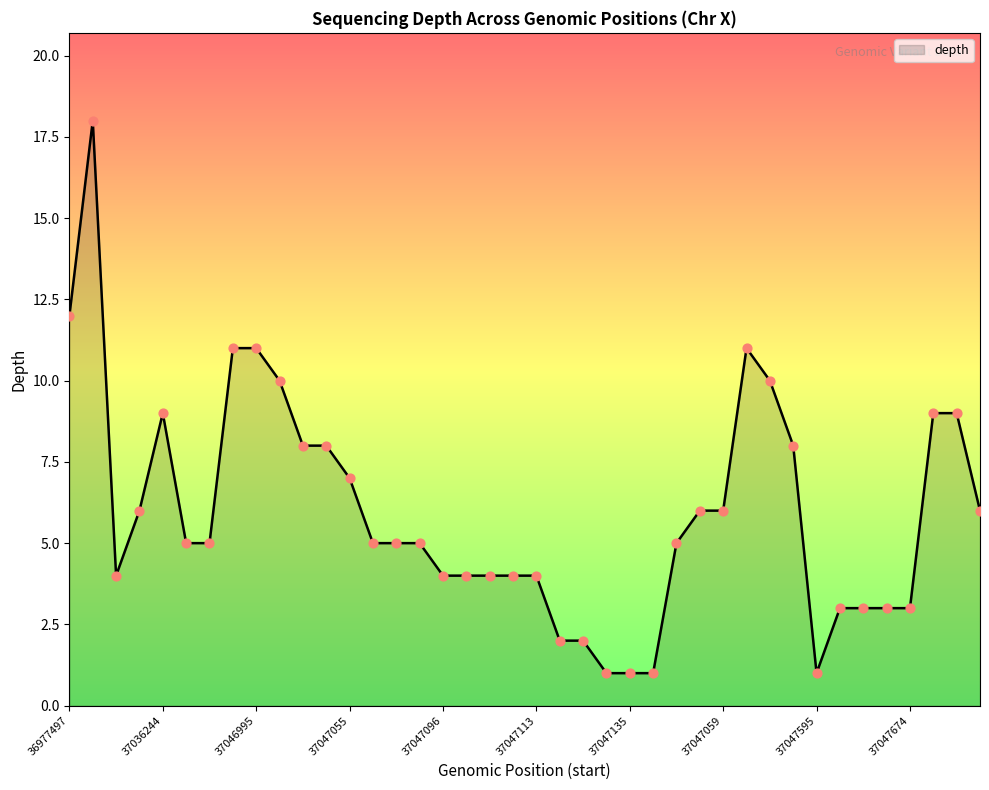

What is the maximum value shown in the chart?

18